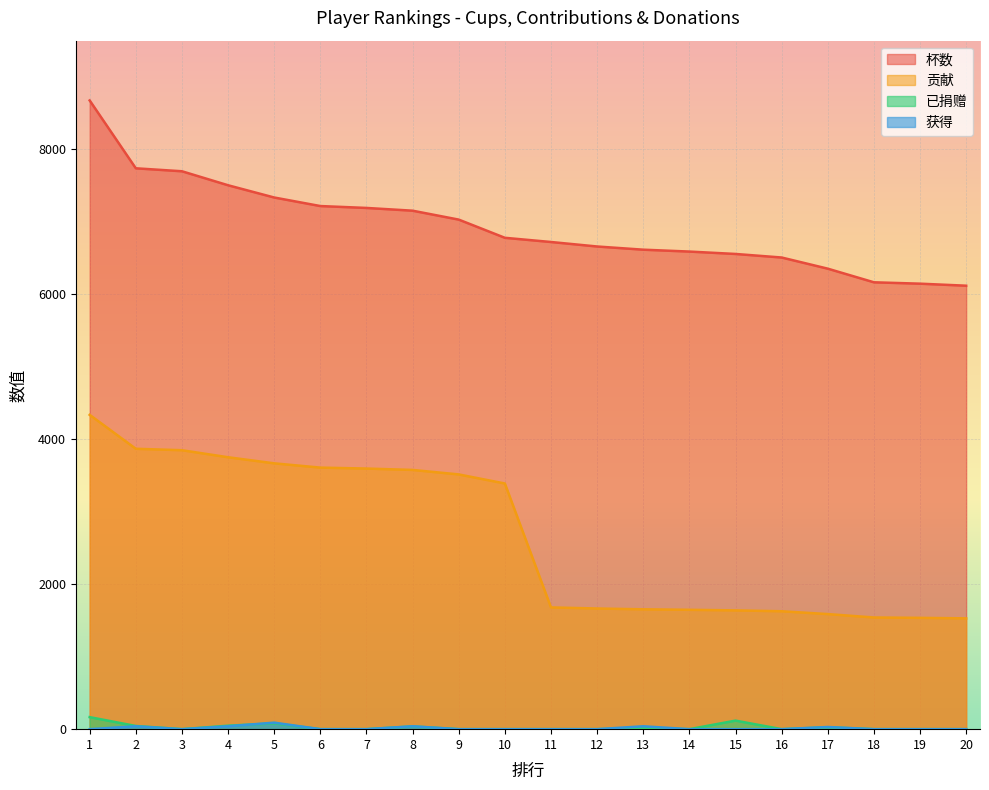

True or false: 杯数 has a value of 6722 at 11.

True